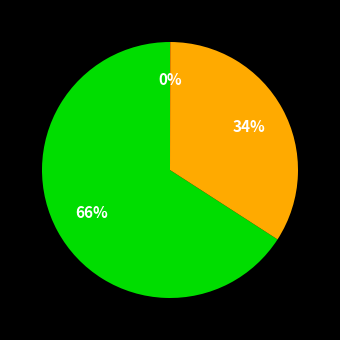

To the nearest percent, what is the average slice percentage?

33%